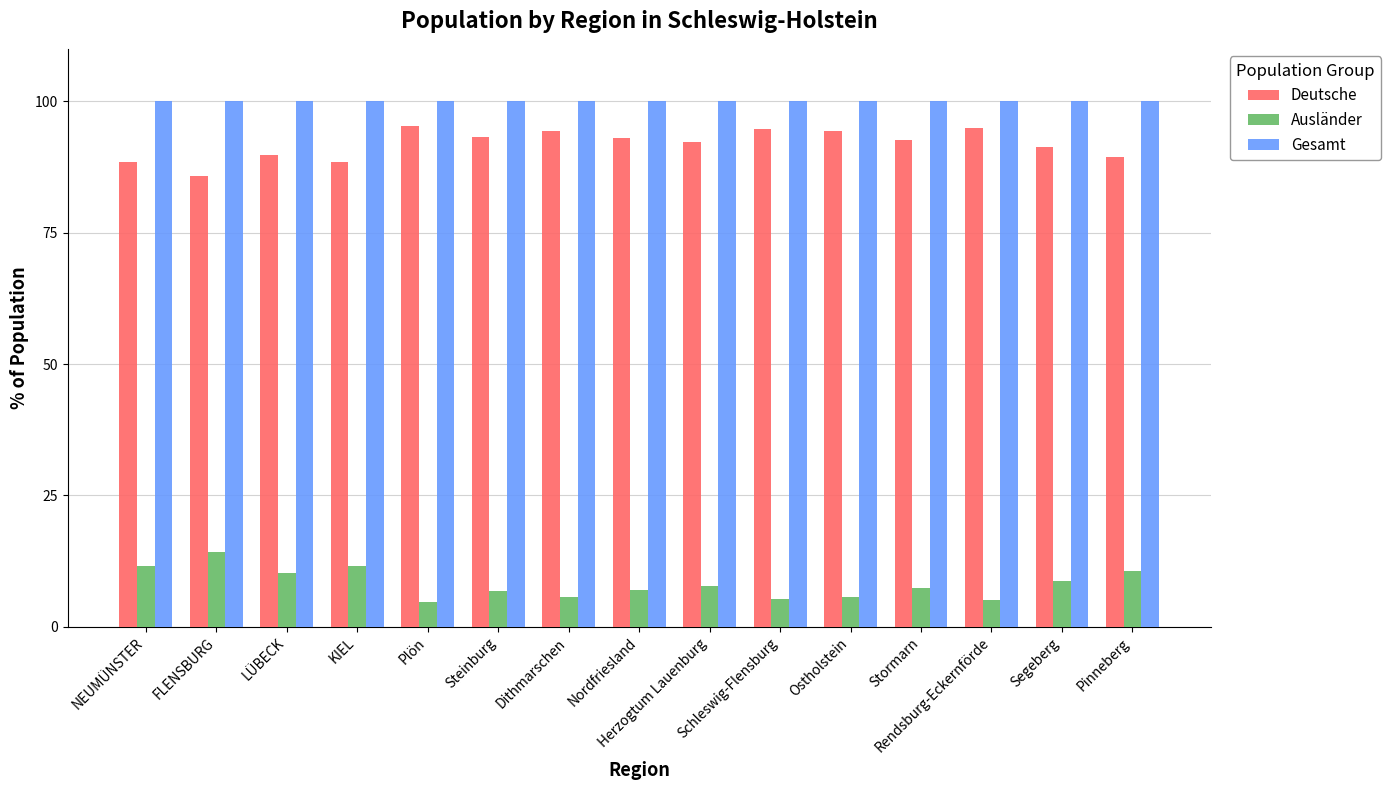

What is the approximate value of Deutsche at Ostholstein?

94.3